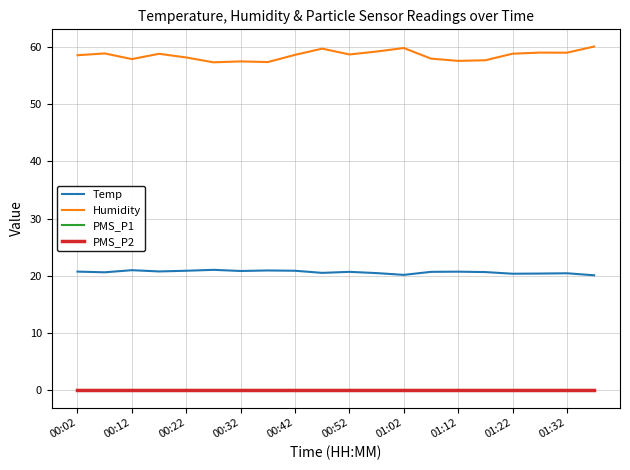

Is this an area chart (filled region under the line)?

No